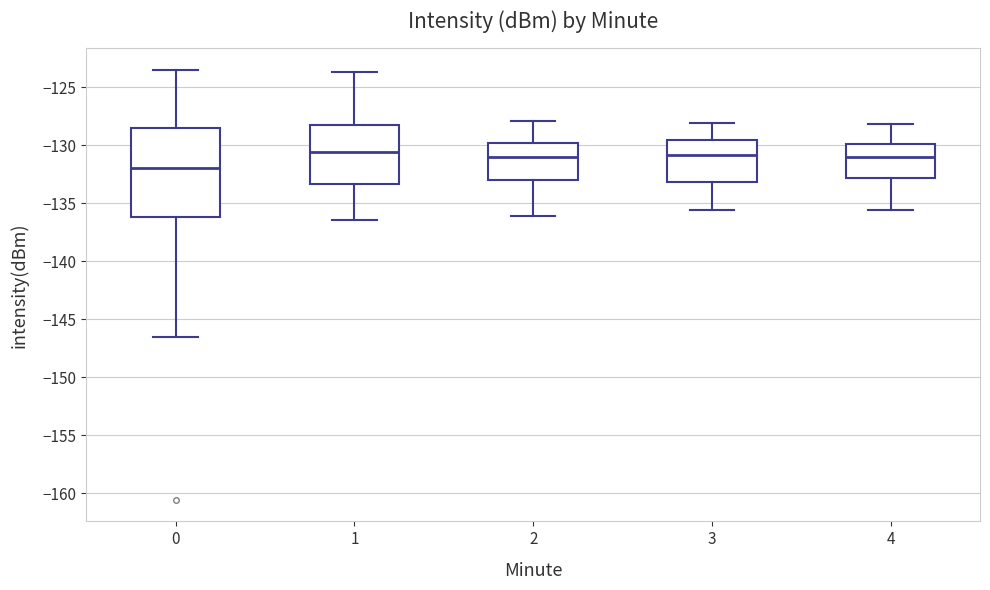

Comparing the boxes themselves (not the whiskers), which one is the tallest?

0